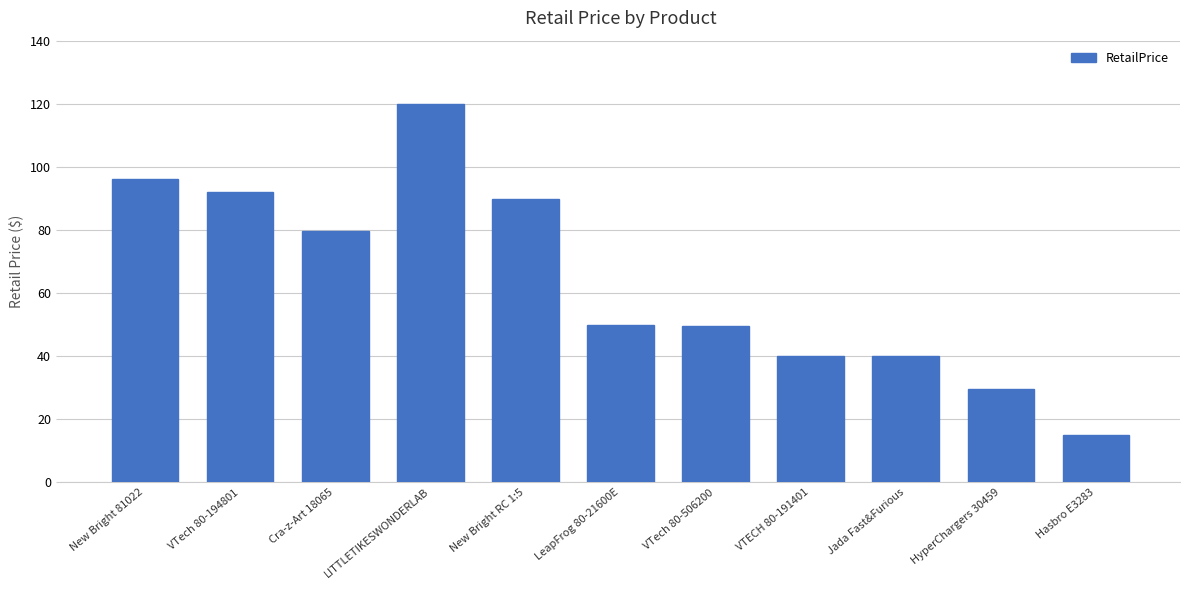

True or false: the data shows 15.0 at Hasbro E3283.

True